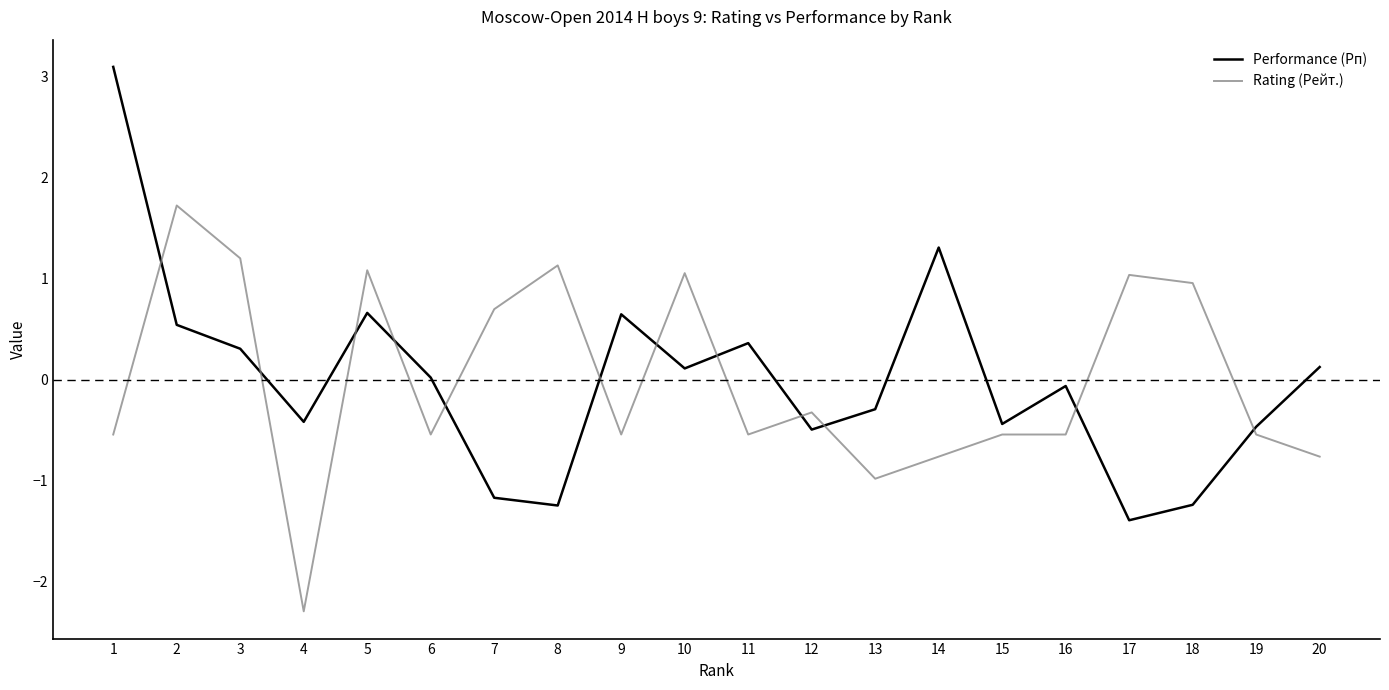

At 18, list the series in order from largest to smallest.

Rating (Рейт.), Performance (Рп)